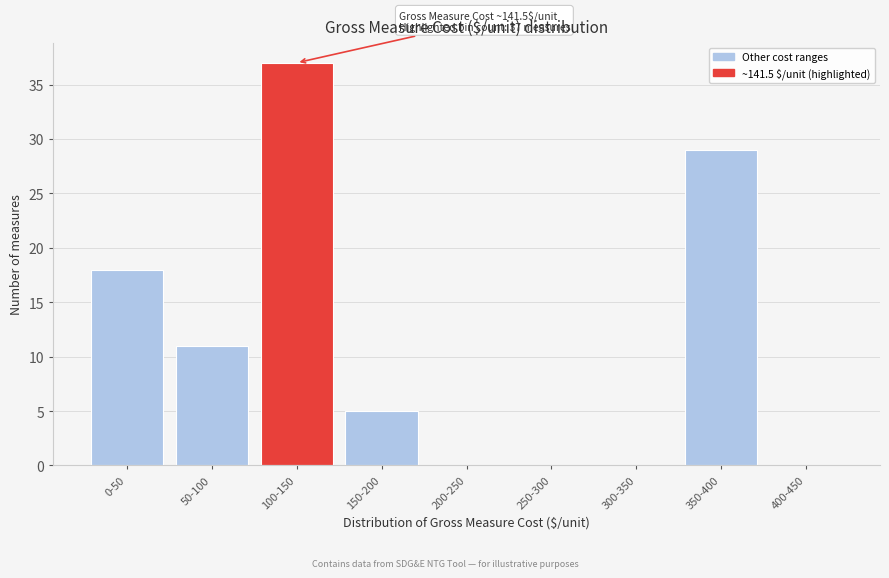

Reading left to right, what are all the values shown in this chart?

0-50=18	50-100=11	100-150=37	150-200=5	200-250=0	250-300=0	300-350=0	350-400=29	400-450=0